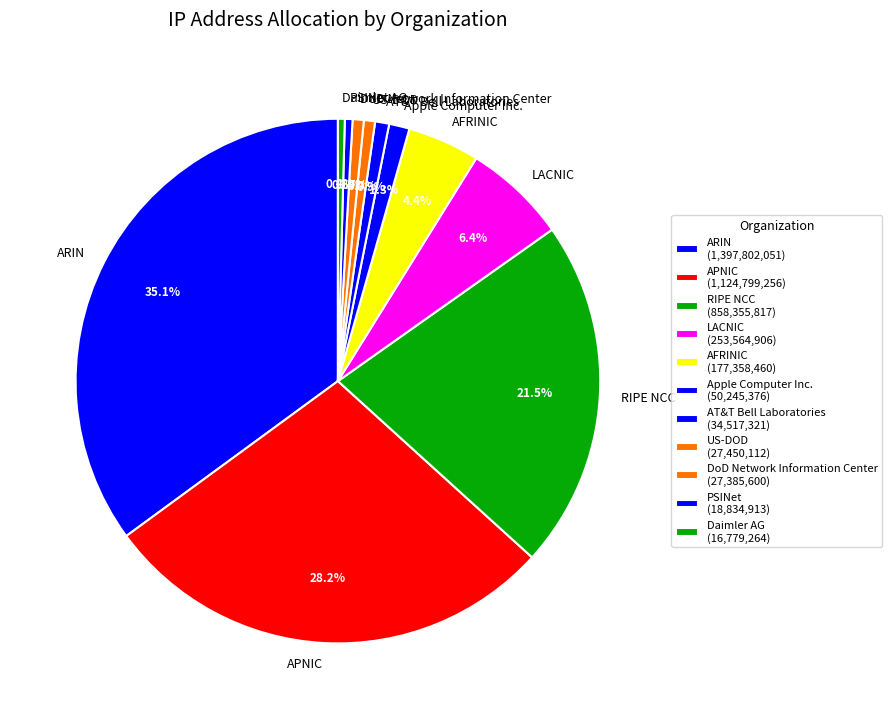

What portion of the pie excludes RIPE NCC?

78.5%